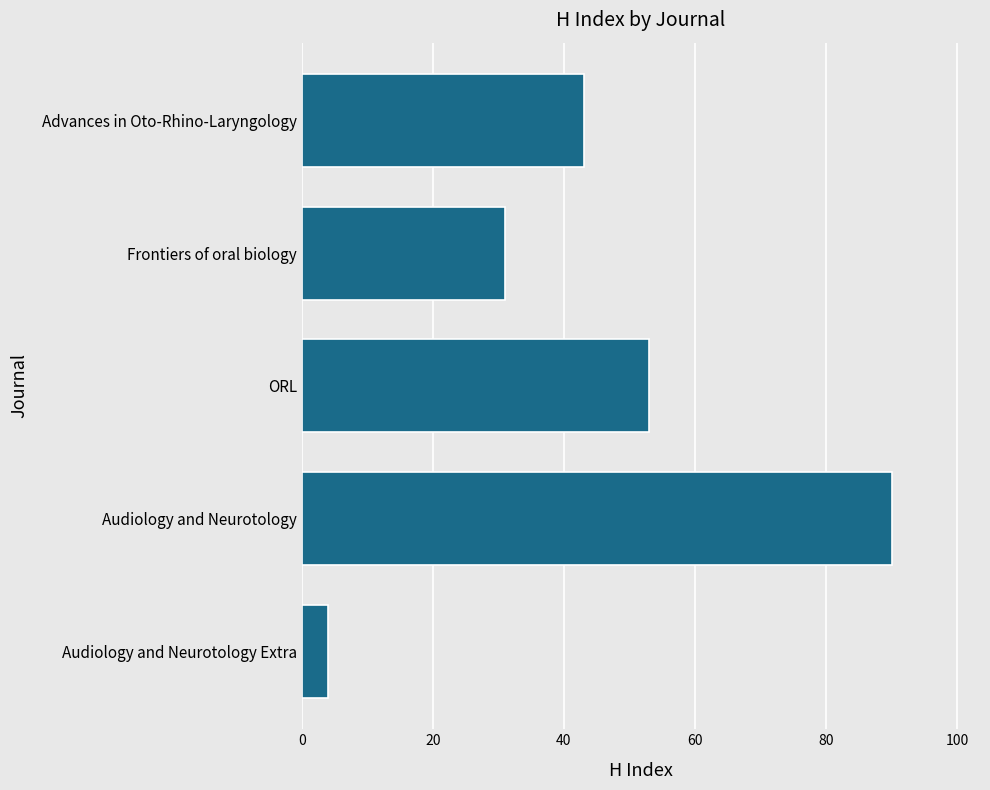

List the labels in order of value, largest first.

Audiology and Neurotology, ORL, Advances in Oto-Rhino-Laryngology, Frontiers of oral biology, Audiology and Neurotology Extra